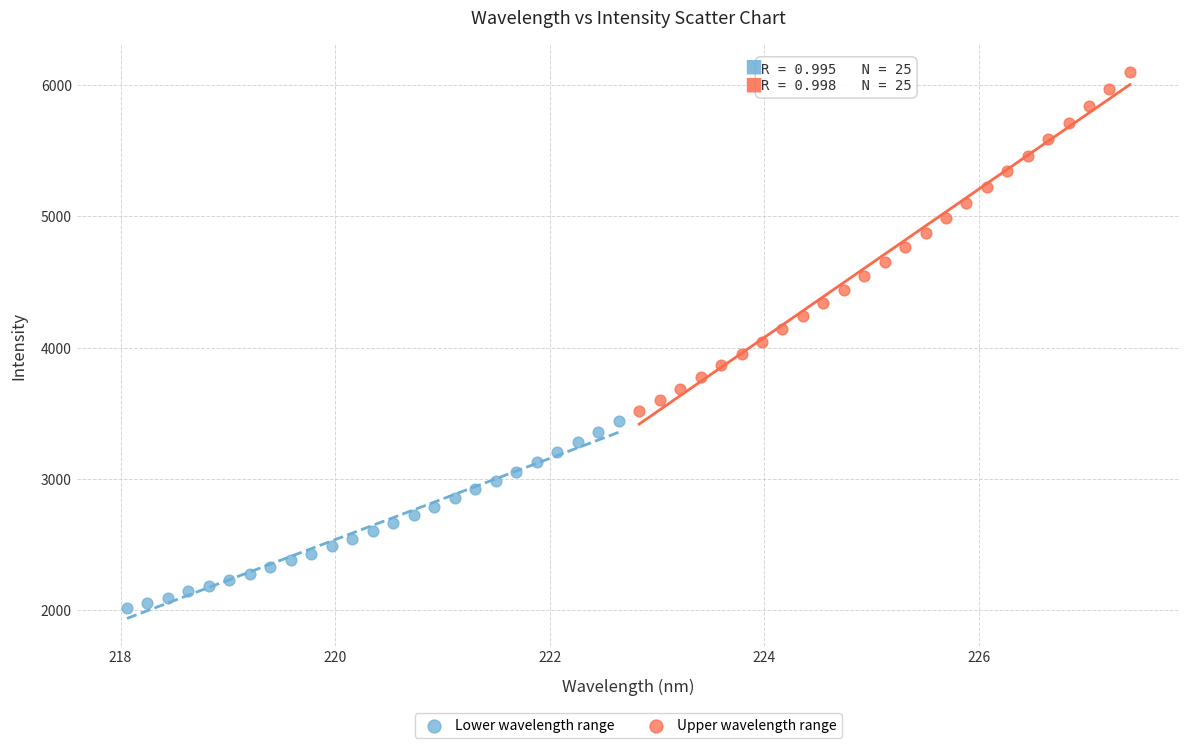

Which series has the widest spread of Y values?

Upper wavelength range